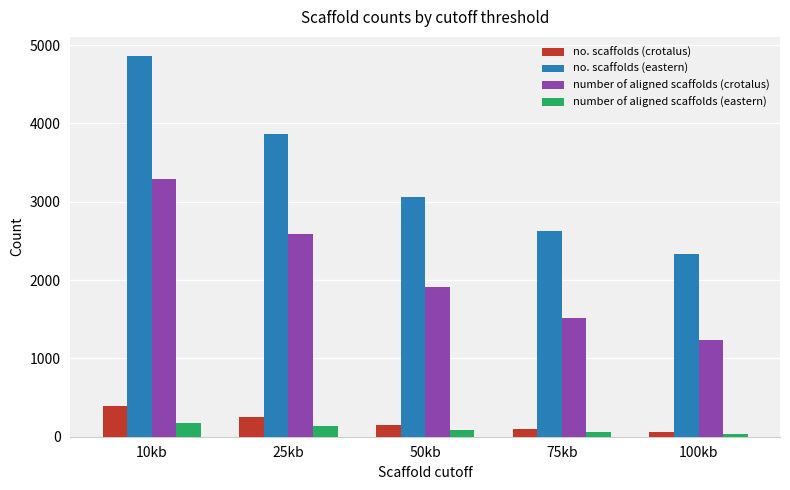

Which series has the largest total across all categories?

no. scaffolds (eastern)